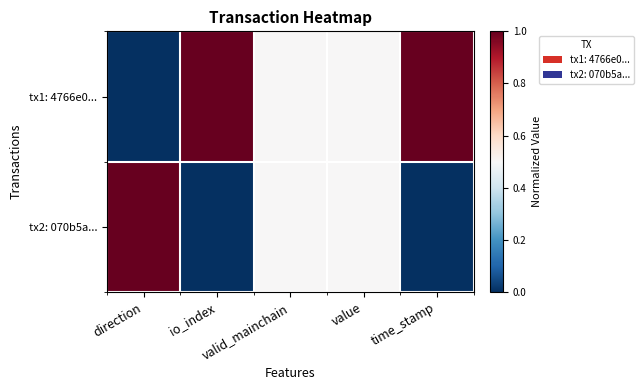

Reading left to right, list all the values displayed in this chart.

tx1: 4766e0...: direction=0.0	io_index=1.0	valid_mainchain=0.5	value=0.5	time_stamp=1.0
tx2: 070b5a...: direction=1.0	io_index=0.0	valid_mainchain=0.5	value=0.5	time_stamp=0.0